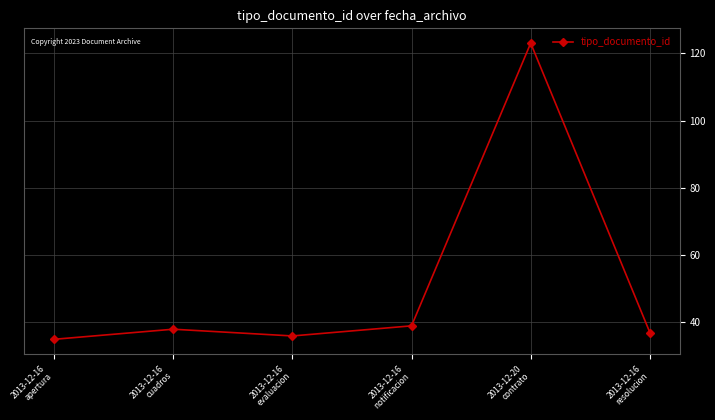

List the labels in order of value, largest first.

2013-12-20
contrato, 2013-12-16
notificacion, 2013-12-16
cuadros, 2013-12-16
resolucion, 2013-12-16
evaluacion, 2013-12-16
apertura